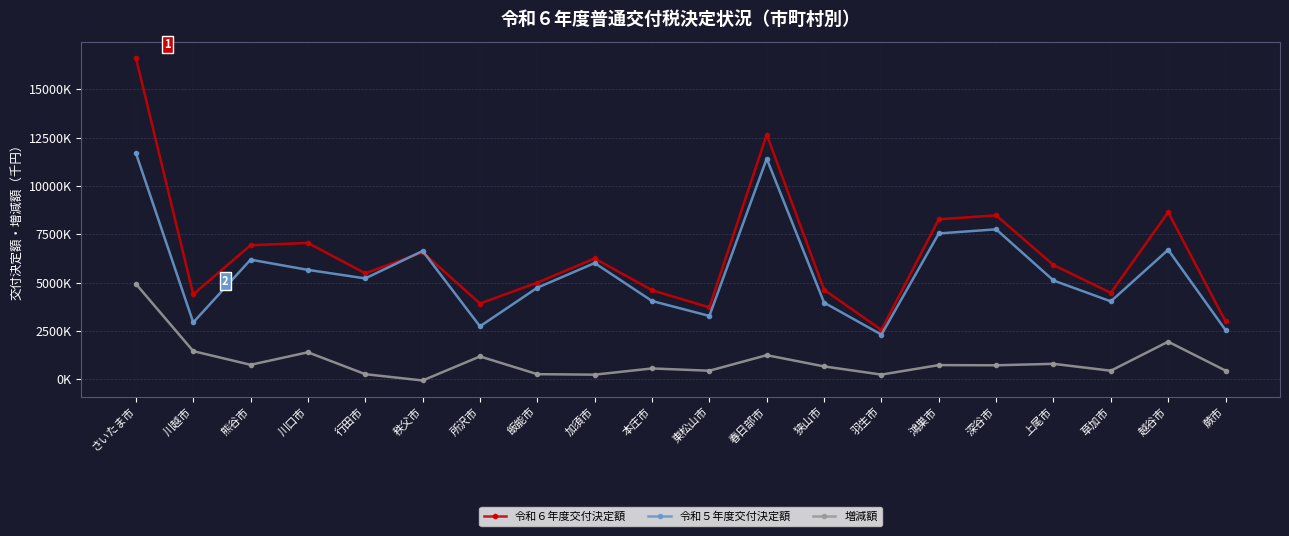

Between which two adjacent categories do 令和５年度交付決定額 and 令和６年度交付決定額 first intersect?

行田市 and 秩父市